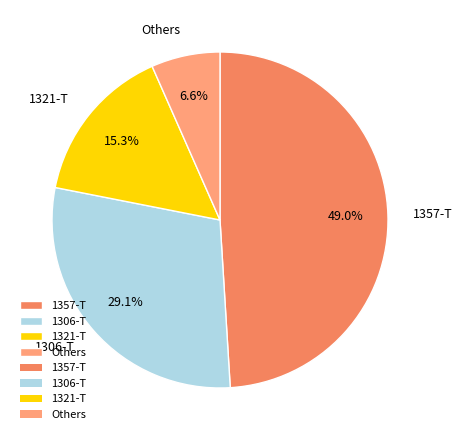

What percentage do Others and 1306-T together represent?

35.7%